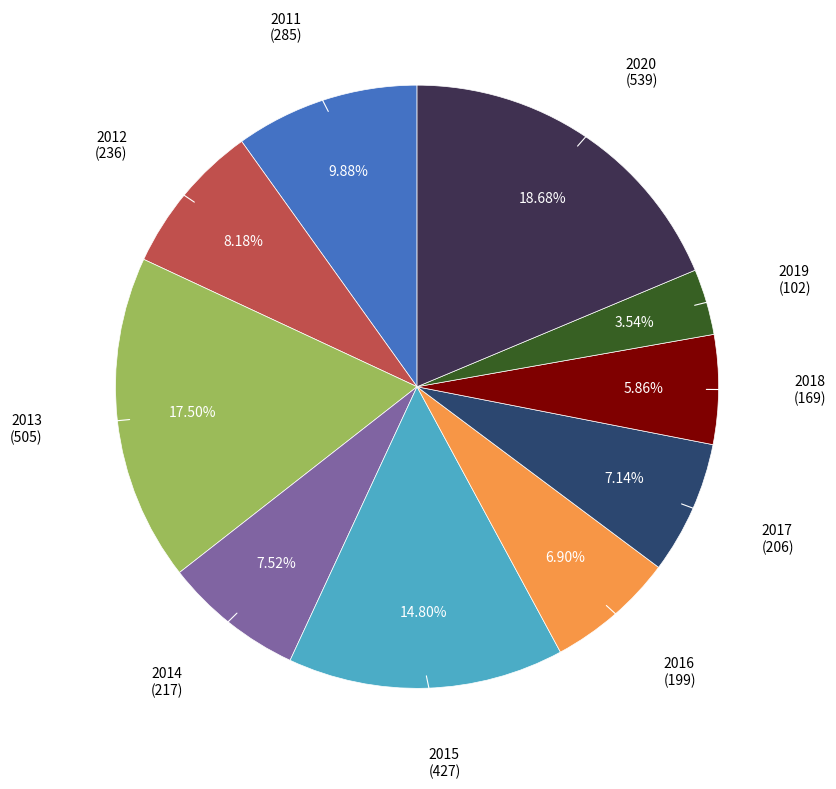

How many slices are in this pie chart?

10